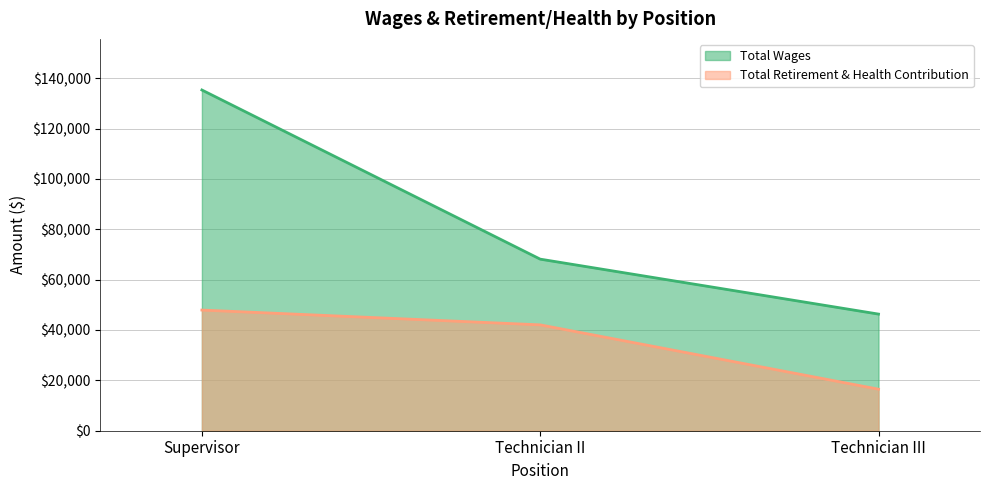

True or false: Total Wages has a value of 182476 at Supervisor.

False